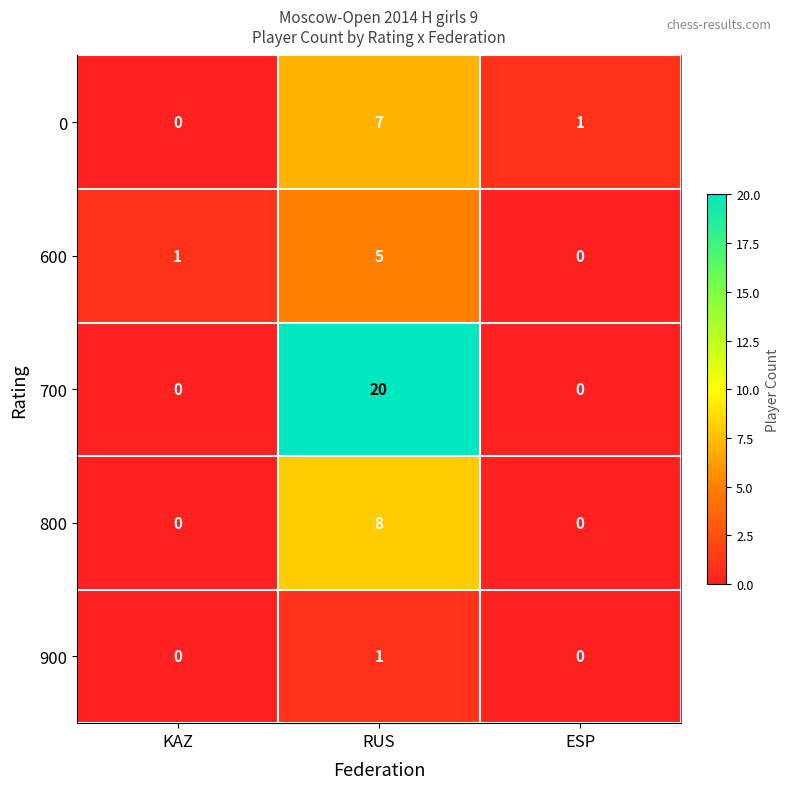

The value of 800 at KAZ is 0. True or false?

True